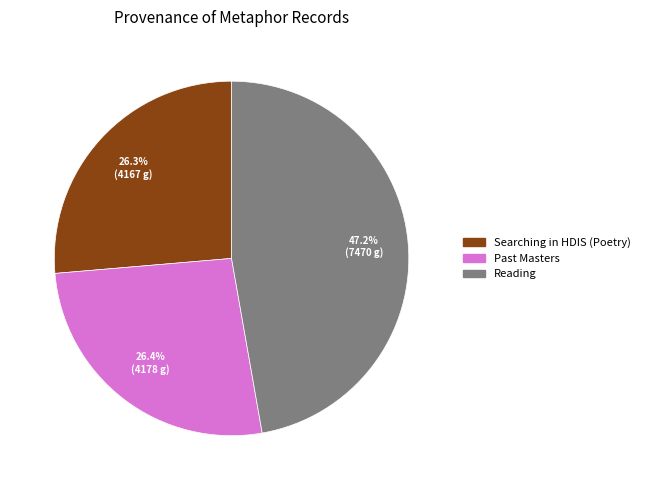

The Searching in HDIS (Poetry) slice represents 26% of the pie. True or false?

True